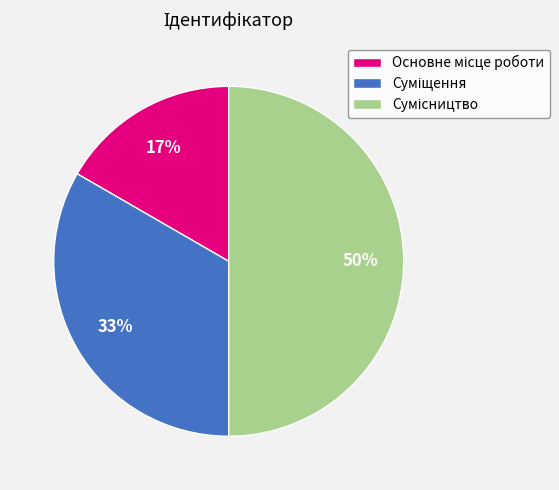

To the nearest percent, what is the difference between the largest and smallest slice percentages?

33%